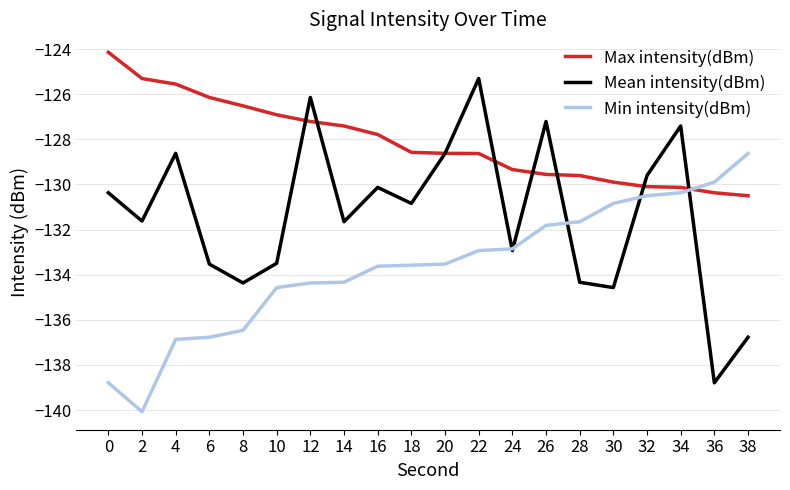

True or false: Mean intensity(dBm) has a value of -134.6 at 30.

True